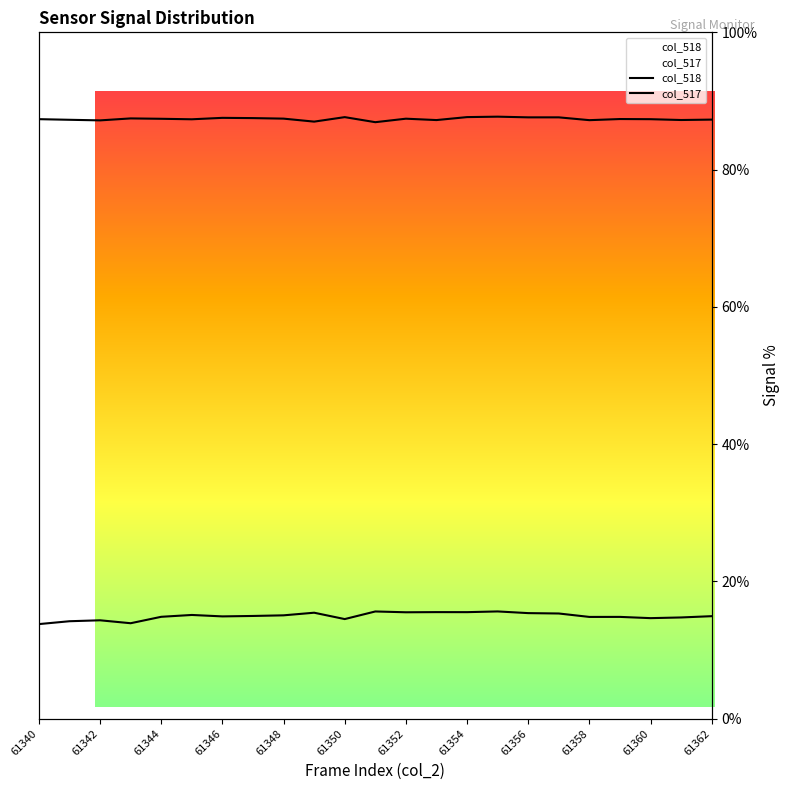

What is the difference between the second highest and minimum values in the col_517 series?

1.8